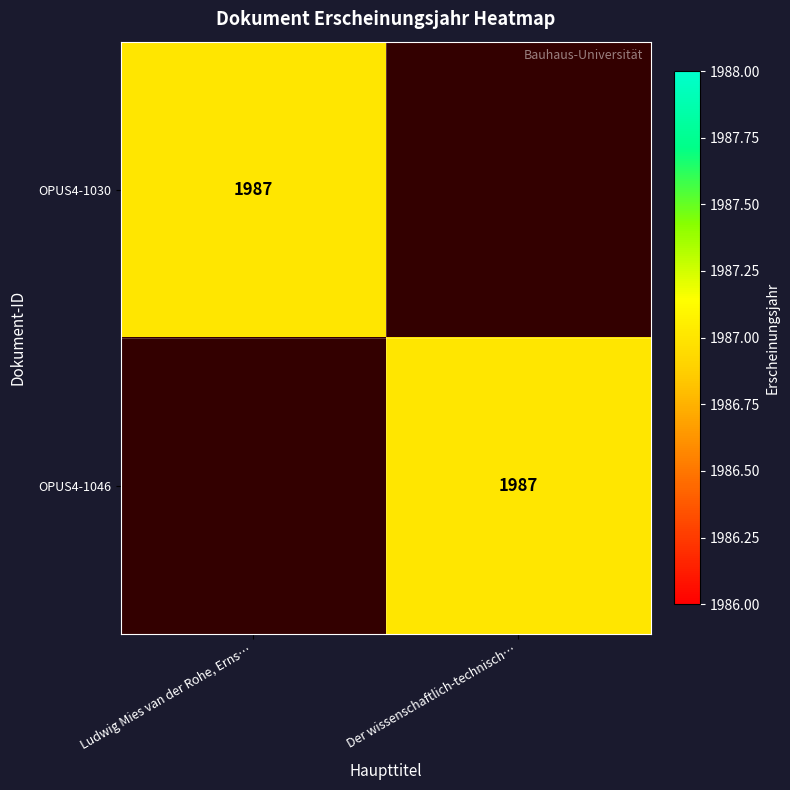

Is it true that OPUS4-1046 equals 1170 at Der wissenschaftlich-technisch…?

False